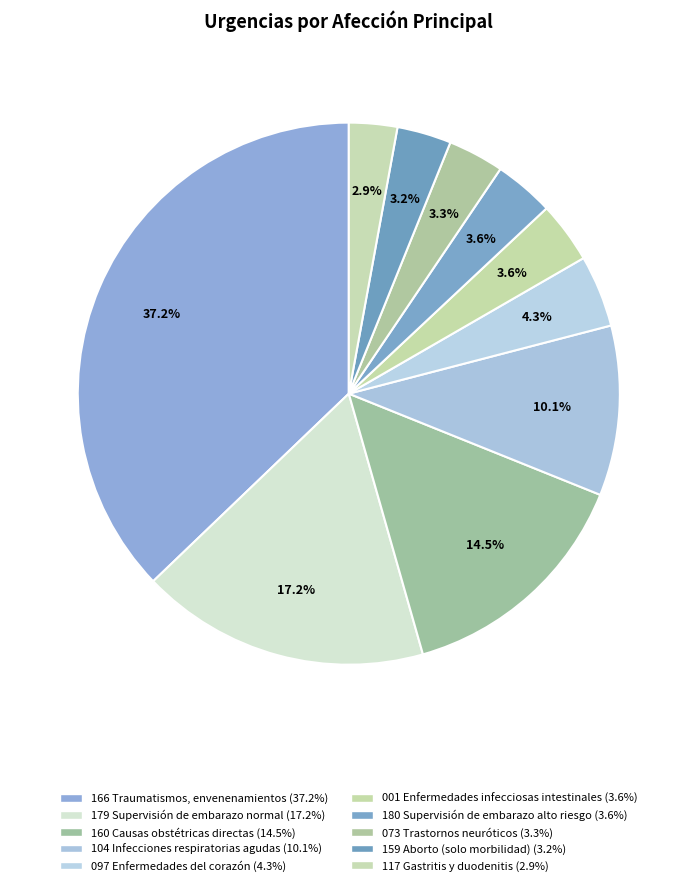

How much of the chart is everything except 159 Aborto (solo morbilidad)?

96.8%